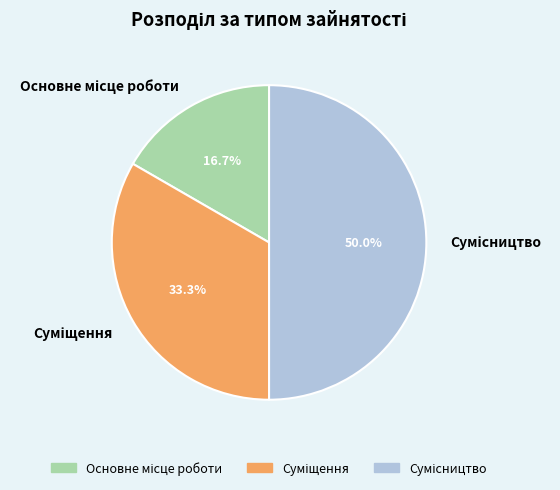

What portion of the pie excludes Суміщення?

66.7%